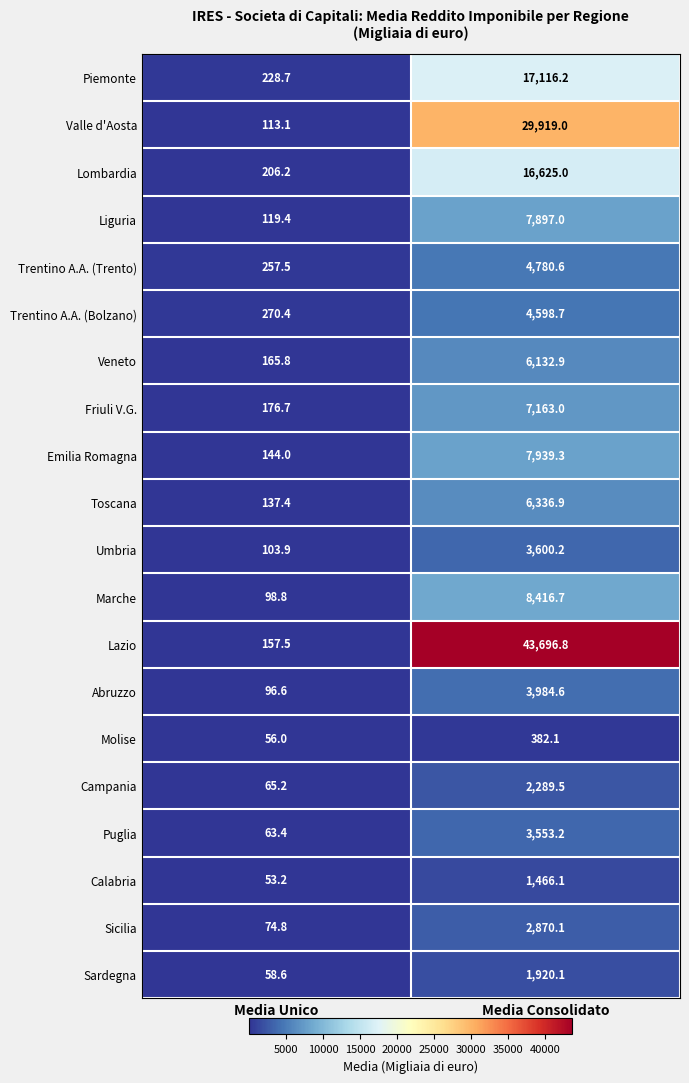

Which series has the largest range (max minus min)?

Lazio